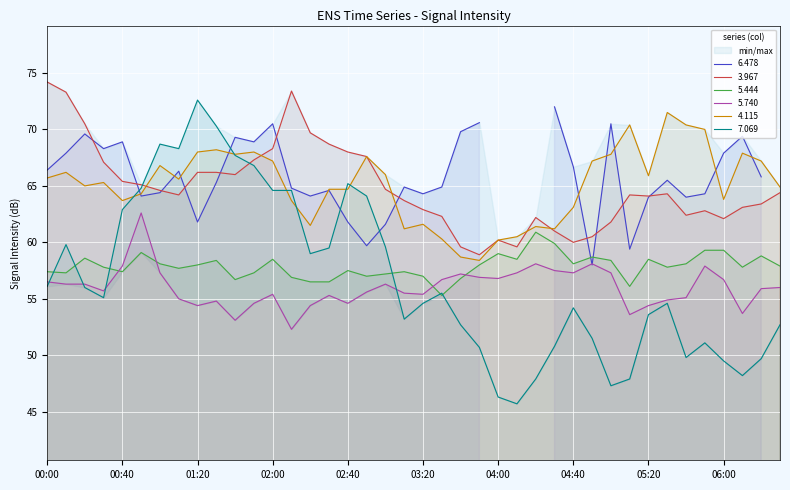

What is the minimum value for 5.740?

52.3